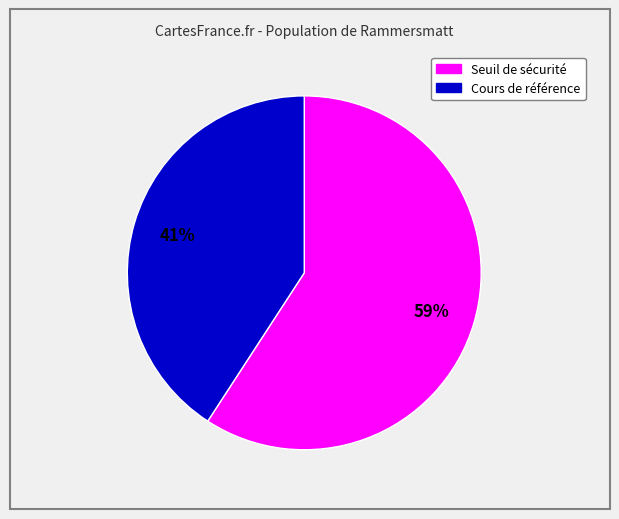

To the nearest percent, what is the difference between the largest and smallest slice percentages?

18%